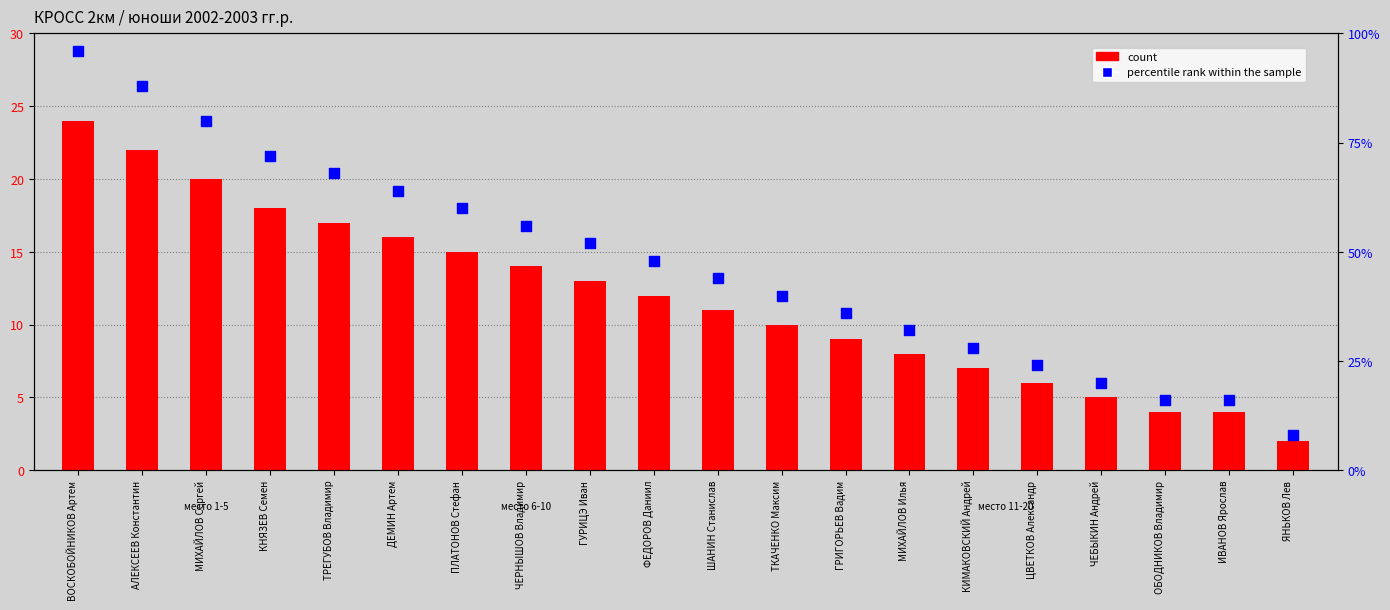

At which category is the sum across all series the highest?

ВОСКОБОЙНИКОВ Артем